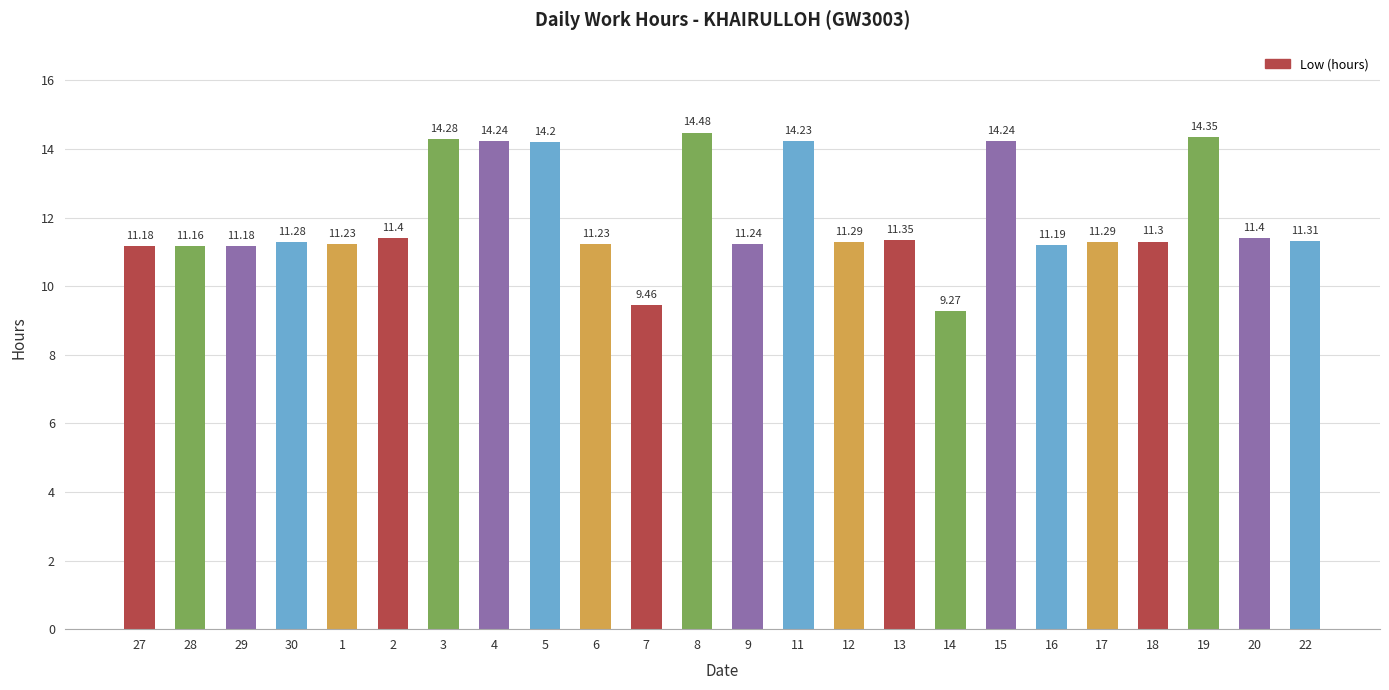

What is the difference between the values at 20 and 15?

2.8